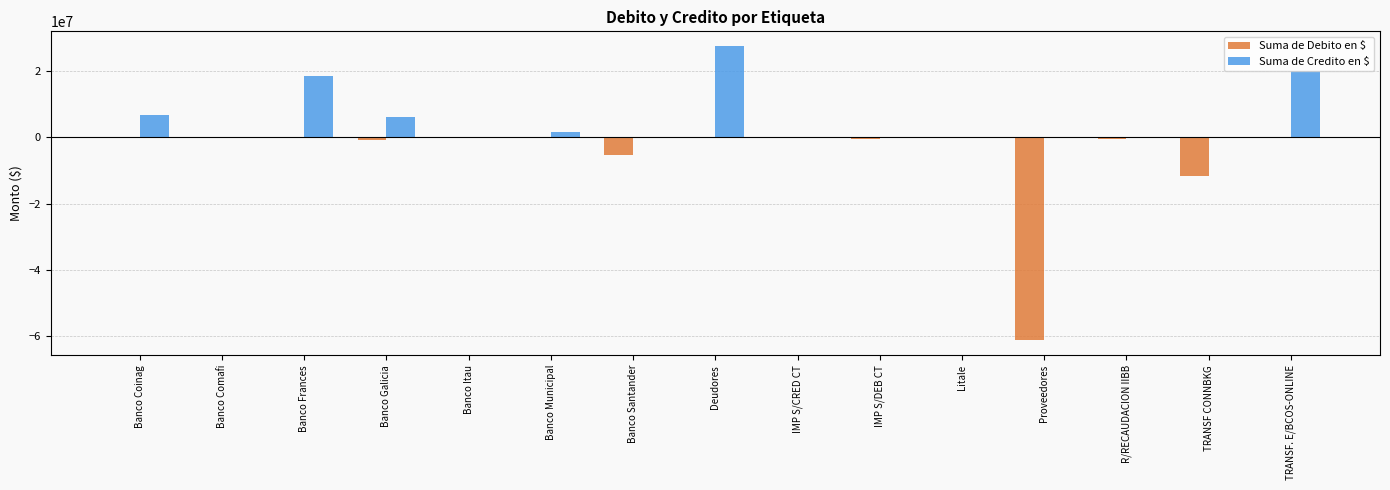

How many data points does each series have?

15